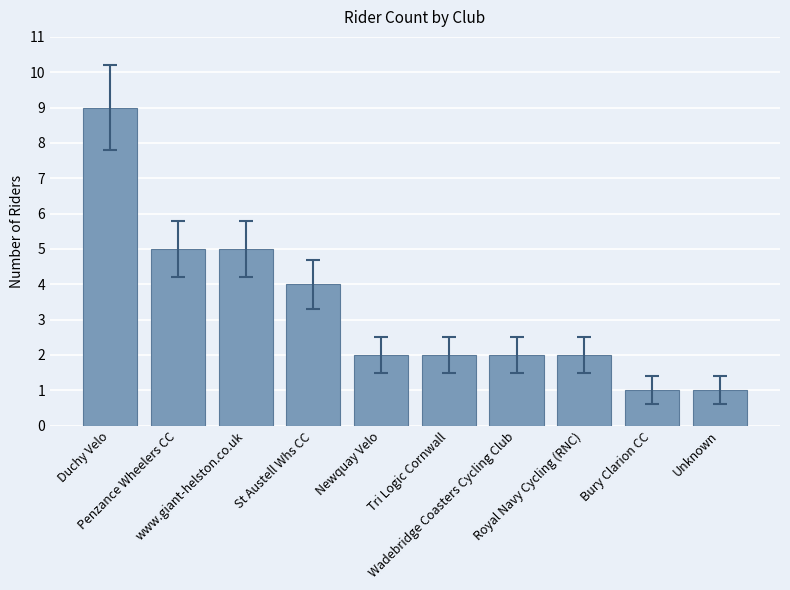

At which label does the data first exceed 2?

Duchy Velo